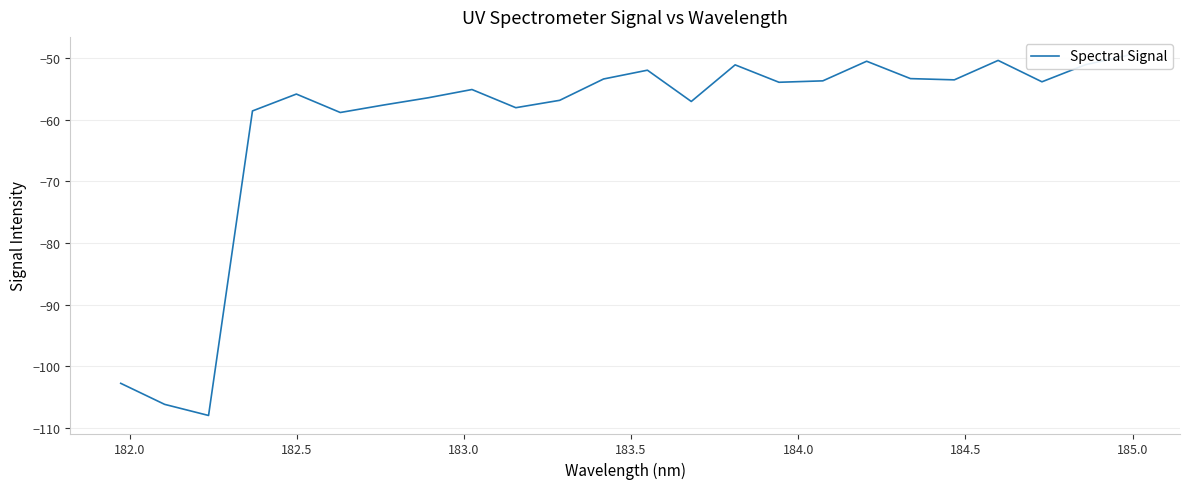

How many distinct data groups are displayed?

1